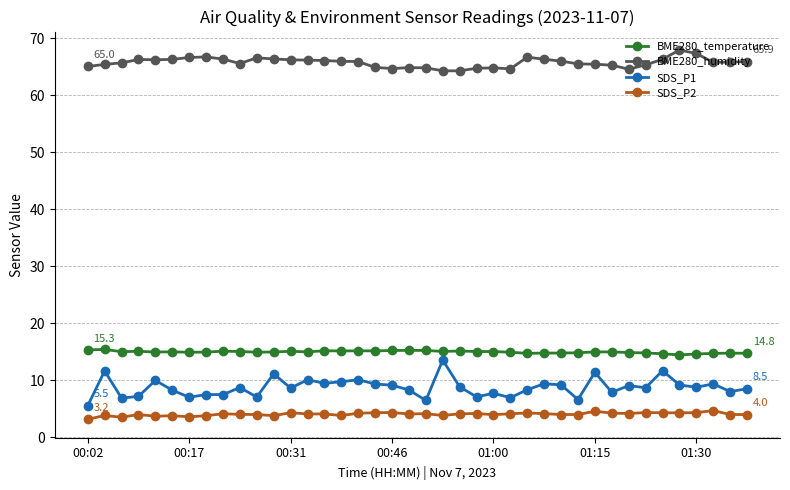

What is the difference between the second highest and second lowest values in the BME280_humidity series?

3.0